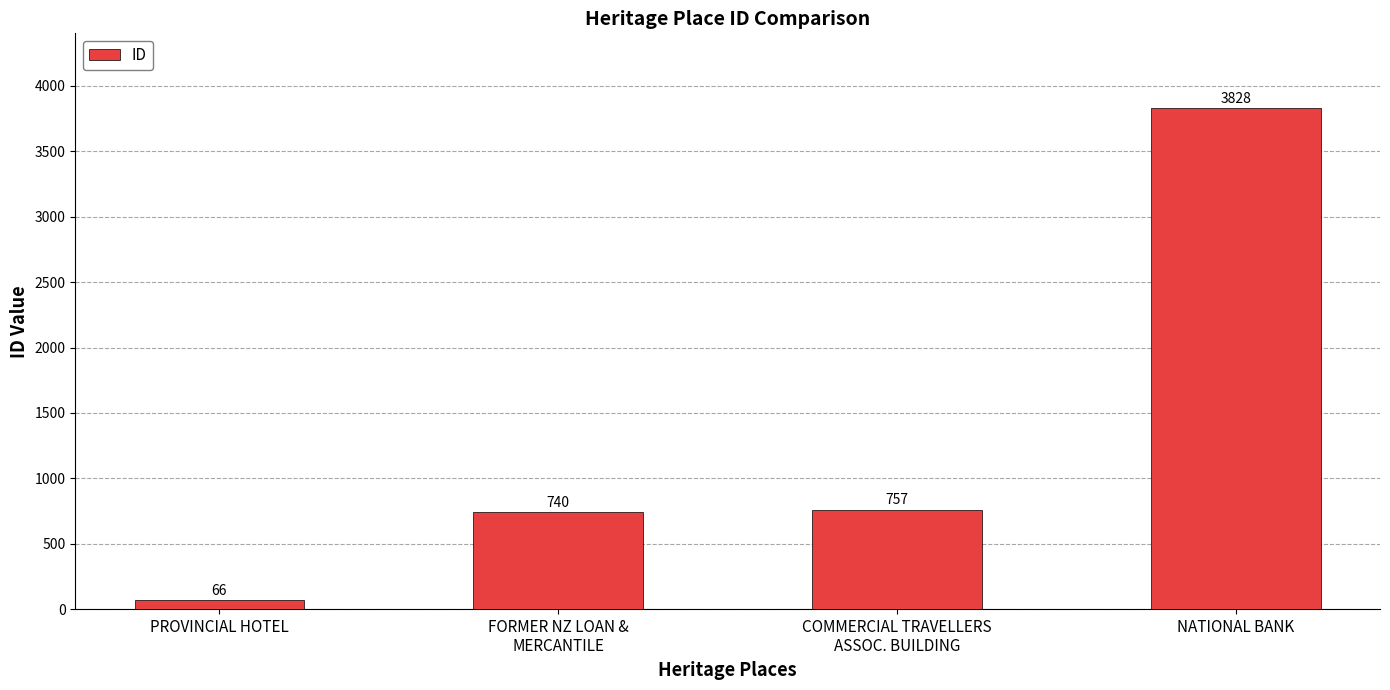

Rank the categories by value from highest to lowest.

NATIONAL BANK, COMMERCIAL TRAVELLERS
ASSOC. BUILDING, FORMER NZ LOAN &
MERCANTILE, PROVINCIAL HOTEL